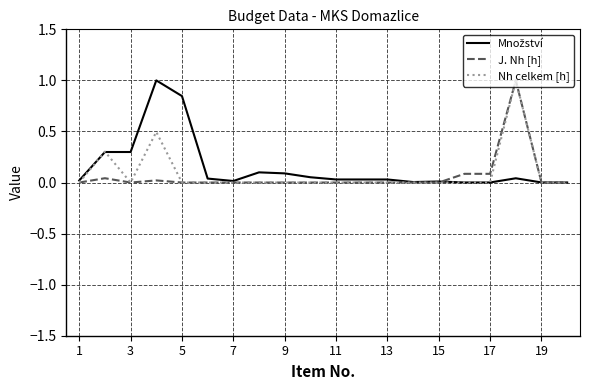

What is the greatest value displayed?

1.0